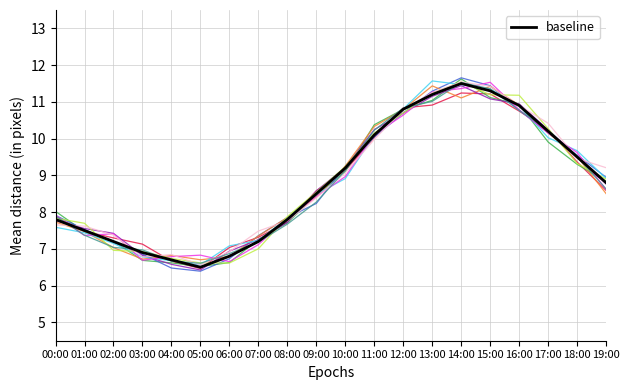

What is the smallest value displayed?

6.4